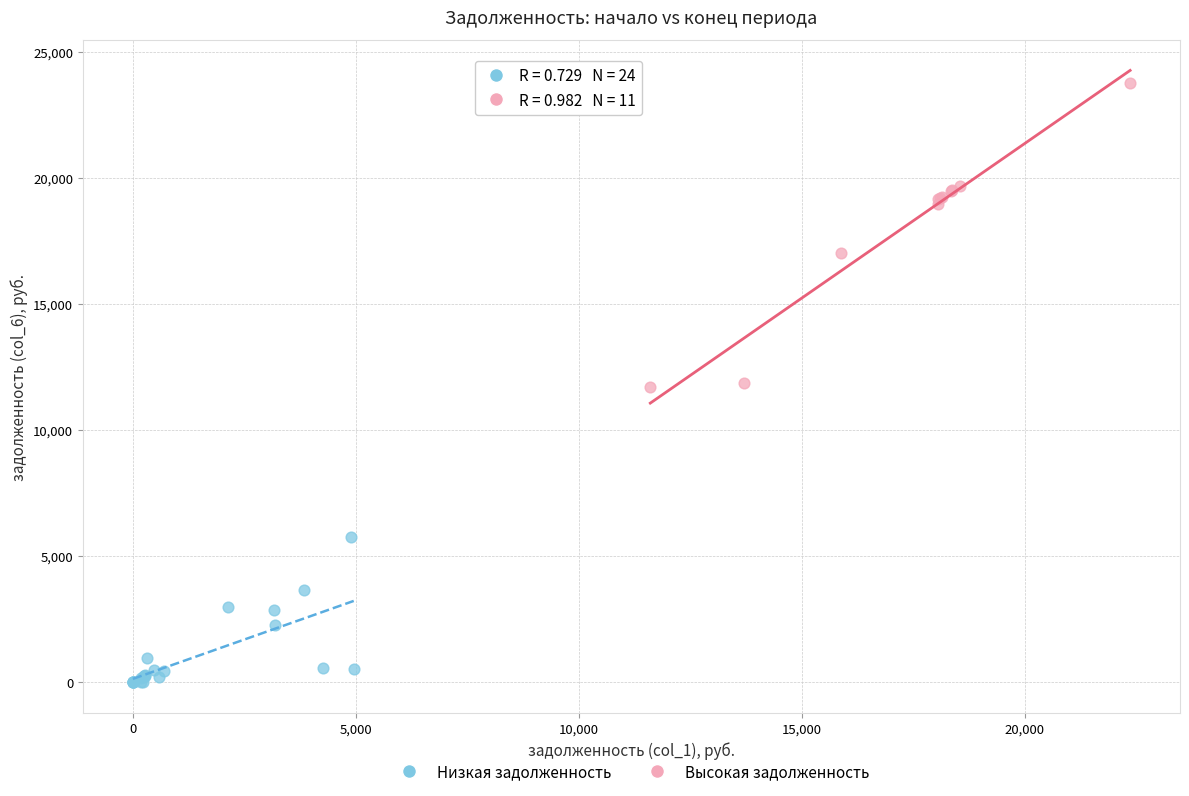

Which series contains the highest Y value?

Высокая задолженность